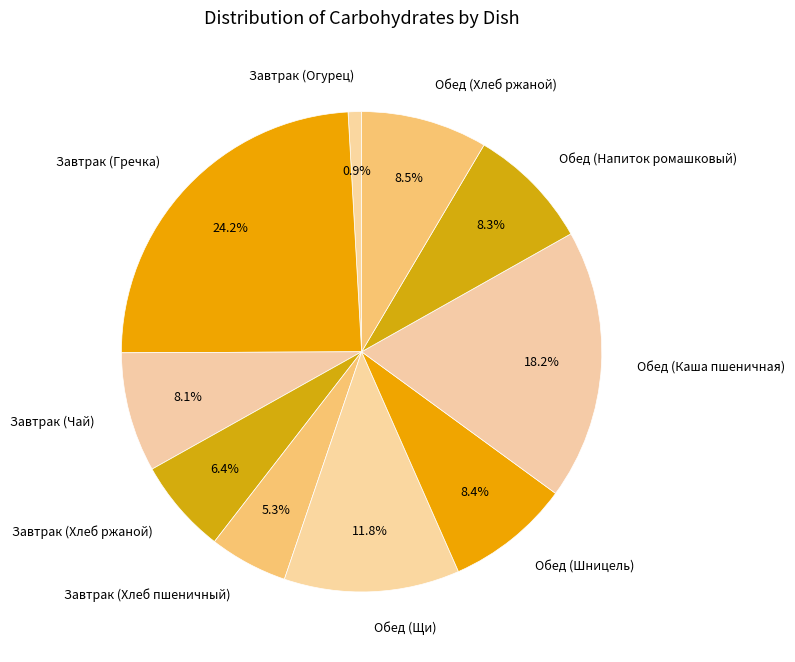

What percentage is the Завтрак (Гречка) slice, to the nearest percent?

24%